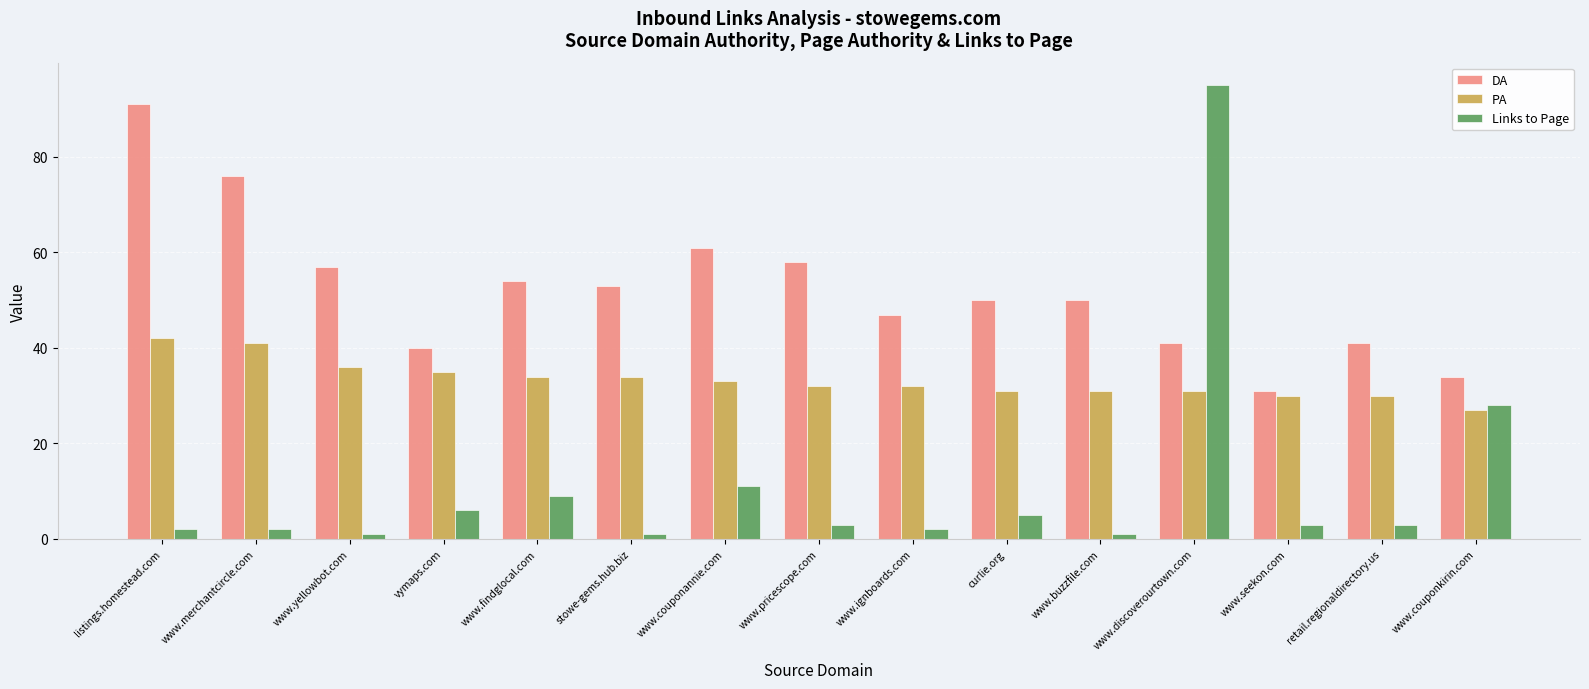

Rank the series at www.findglocal.com from lowest to highest value.

Links to Page, PA, DA